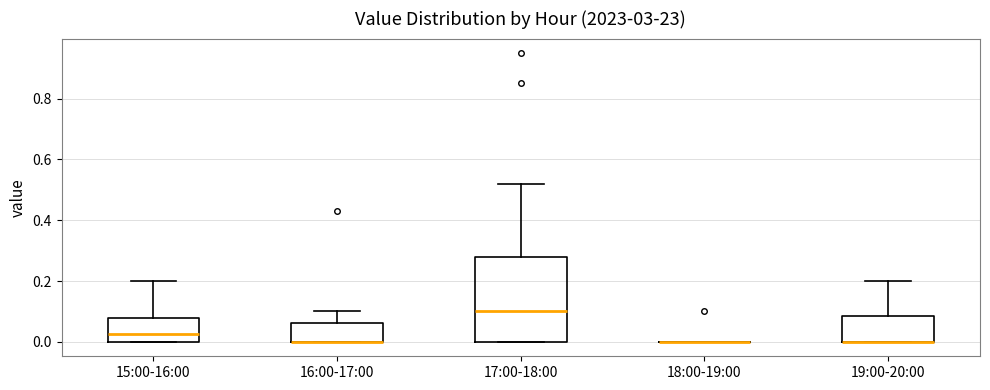

Reading left to right, read every box against the y-axis: the position of its median line, the range the box covers, and the ends of its whiskers. The values are not printed on the chart, so give them approximately, as read against the axis.

15:00-16:00: median 0.02, box 0.00 to 0.08, whiskers 0.00 to 0.20
16:00-17:00: median 0.00 (drawn on the box's lower edge), box 0.00 to 0.06, whiskers 0.00 to 0.10
17:00-18:00: median 0.10, box 0.00 to 0.28, whiskers 0.00 to 0.52
18:00-19:00: box collapsed to a line at 0.00, whiskers 0.00 to 0.00
19:00-20:00: median 0.00 (drawn on the box's lower edge), box 0.00 to 0.08, whiskers 0.00 to 0.20